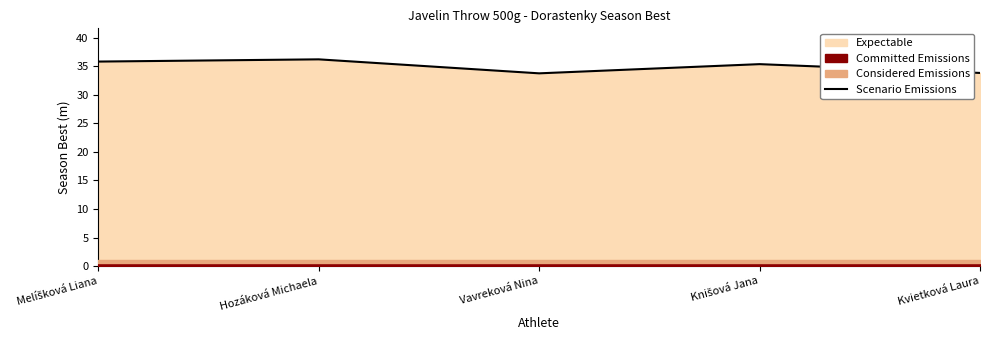

At which label is the value closest to 34?

Kvietková Laura